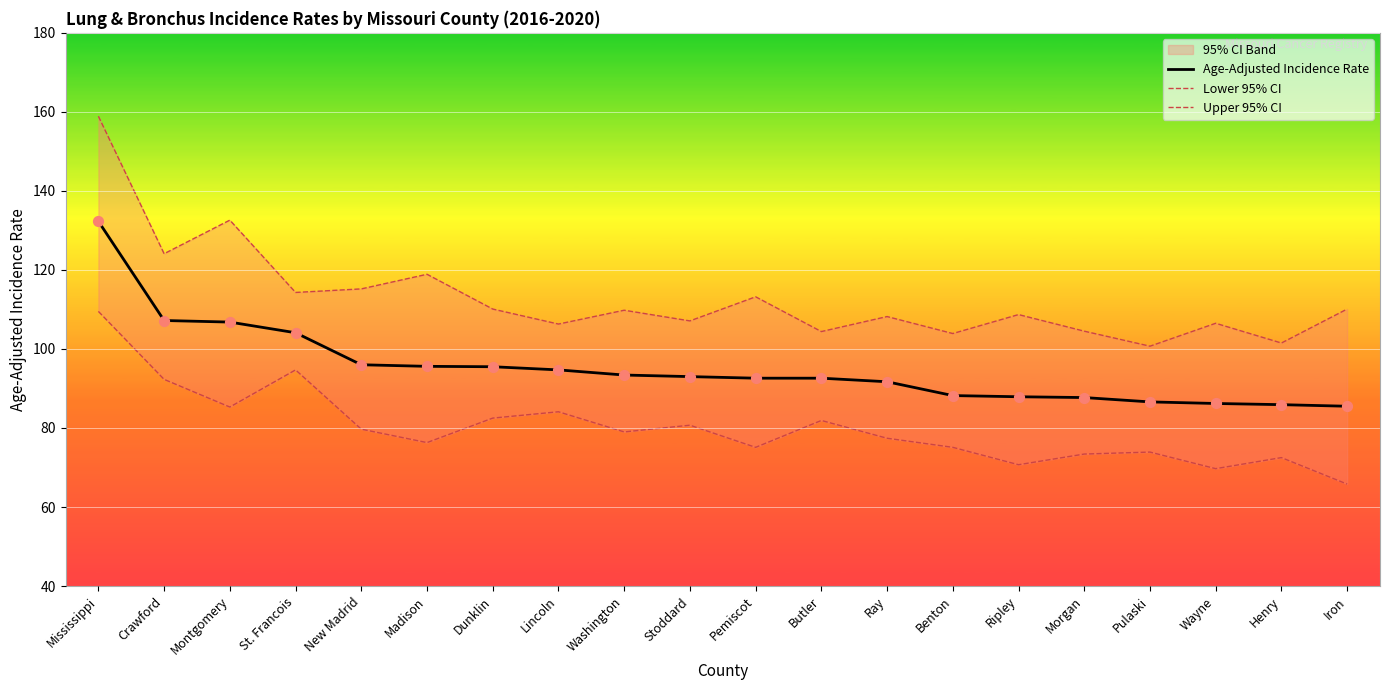

Which series contains the lowest Y value?

Lower 95% CI